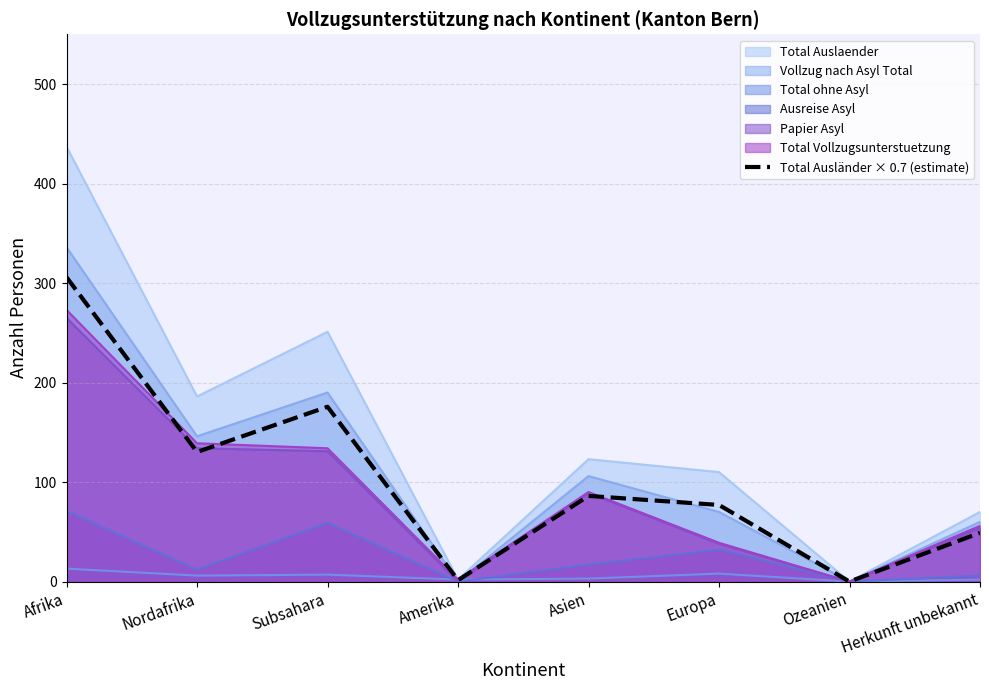

Is it true that the value at Amerika is 1.4?

True